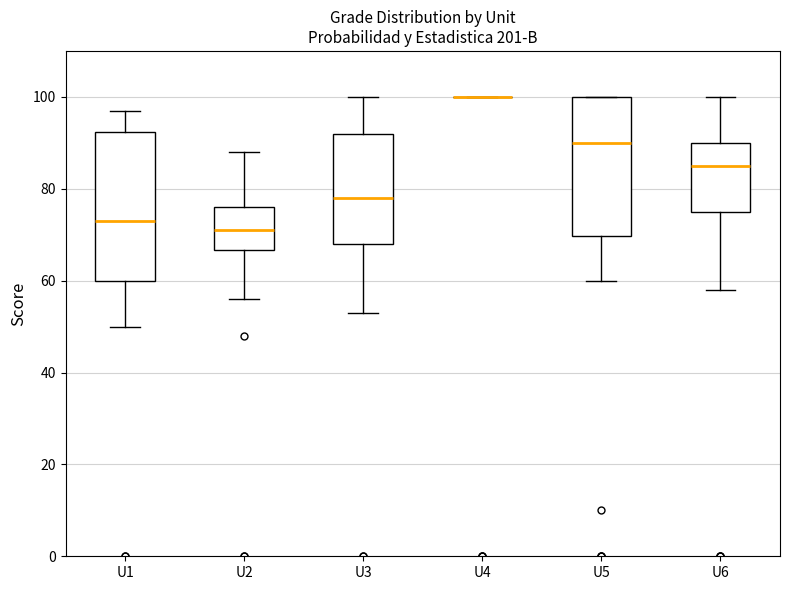

Reading left to right, transcribe this box plot: for each box, give where its median line is, the range the box spans, and where its two whiskers end, as read against the y-axis. The values are not printed on the chart, so give them approximately, as read against the axis.

U1: median 74, box 60 to 92, whiskers 50 to 98
U2: median 72, box 66 to 76, whiskers 56 to 88
U3: median 78, box 68 to 92, whiskers 54 to 100
U4: box collapsed to a line at 100, whiskers 100 to 100
U5: median 90, box 70 to 100, whiskers 60 to 100
U6: median 86, box 76 to 90, whiskers 58 to 100